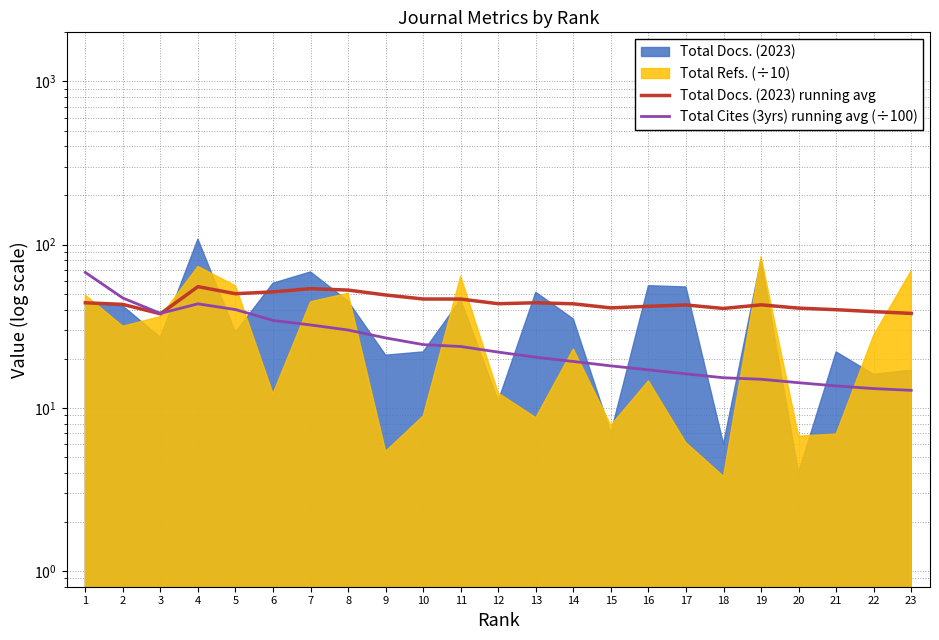

Reading left to right, list all the values displayed in this chart.

Total Docs. (2023) running avg: 1=44.0	2=43.0	3=37.7	4=55.2	5=50.0	6=51.3	7=53.7	8=52.6	9=49.1	10=46.4	11=46.4	12=43.4	13=44.0	14=43.4	15=40.9	16=41.9	17=42.6	18=40.6	19=42.7	20=40.8	21=39.9	22=38.8	23=37.9
Total Cites (3yrs) running avg (÷100): 1=67.5	2=47.0	3=37.9	4=43.4	5=40.0	6=34.3	7=32.2	8=30.0	9=26.8	10=24.4	11=23.7	12=21.9	13=20.4	14=19.2	15=18.1	16=17.1	17=16.1	18=15.3	19=15.0	20=14.2	21=13.6	22=13.1	23=12.8